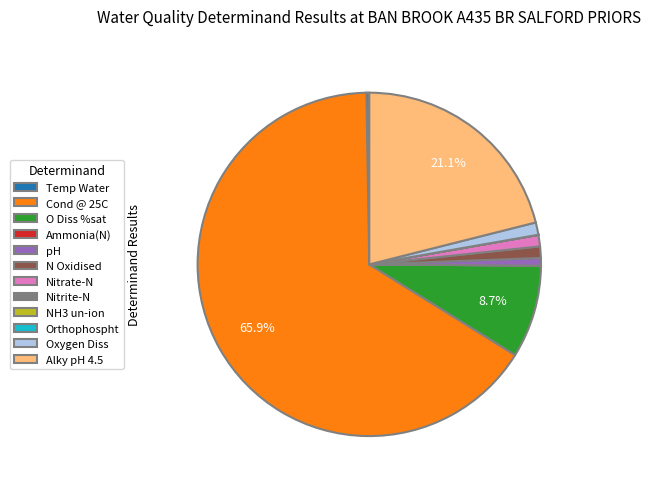

Does any single category account for the majority?

Yes